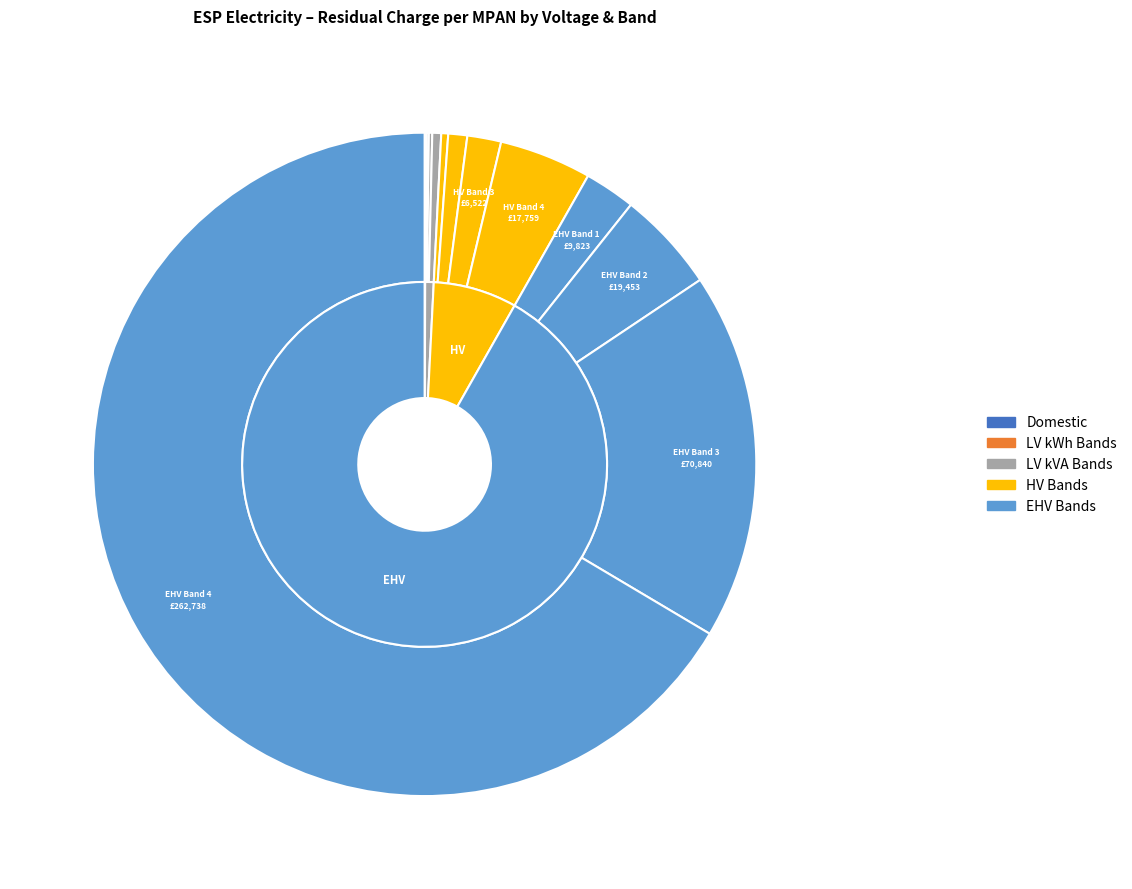

What percentage do LV Band 1 and LV kVA Band 4 together represent?

0.4%